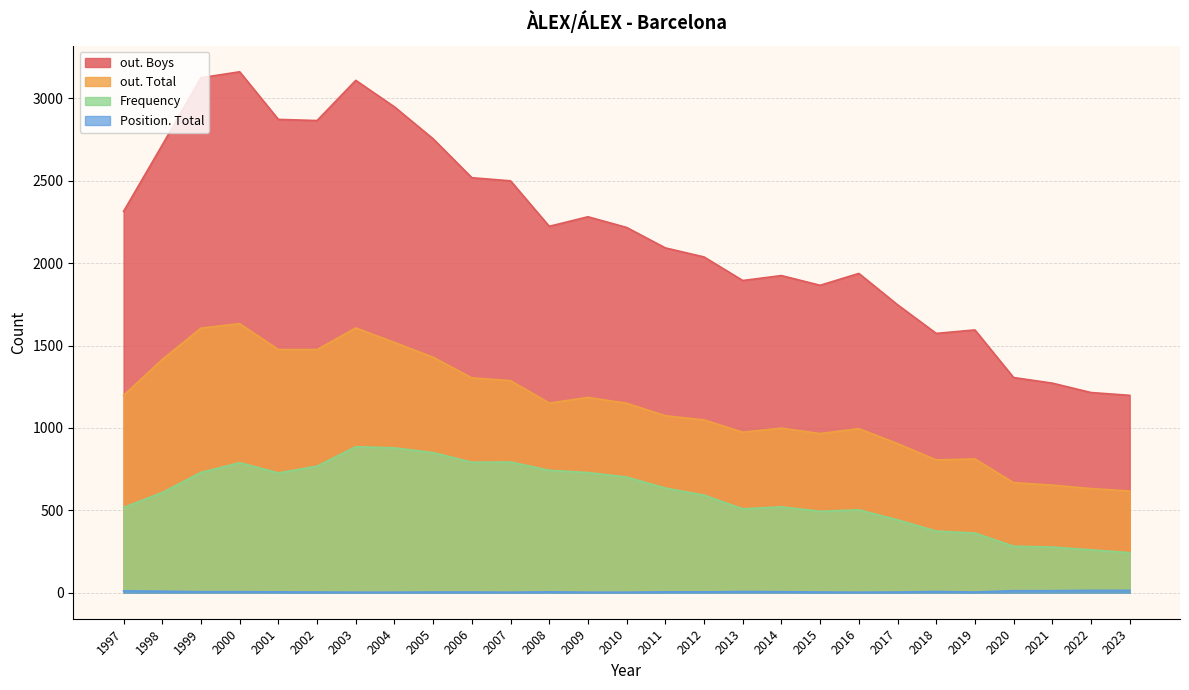

What is the maximum value shown in the chart?

3162